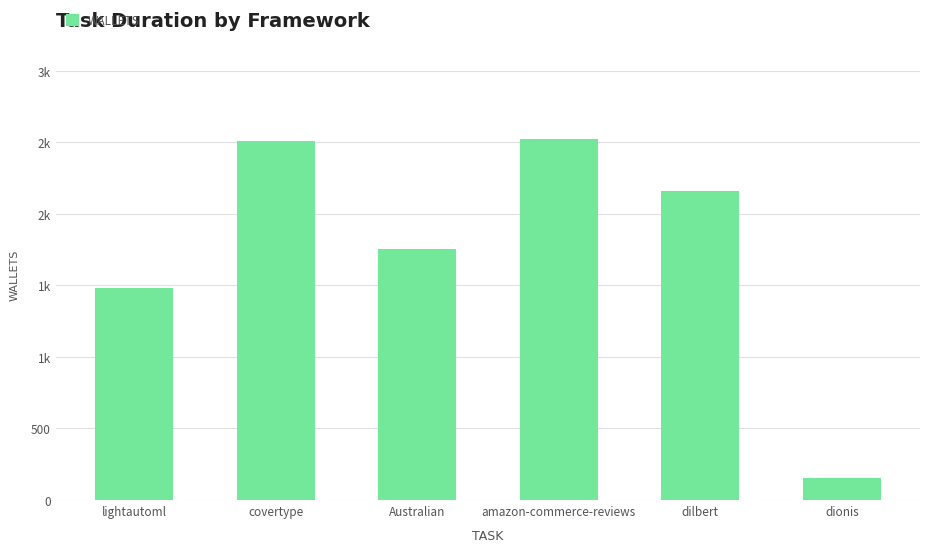

What is the average value?

1764.2